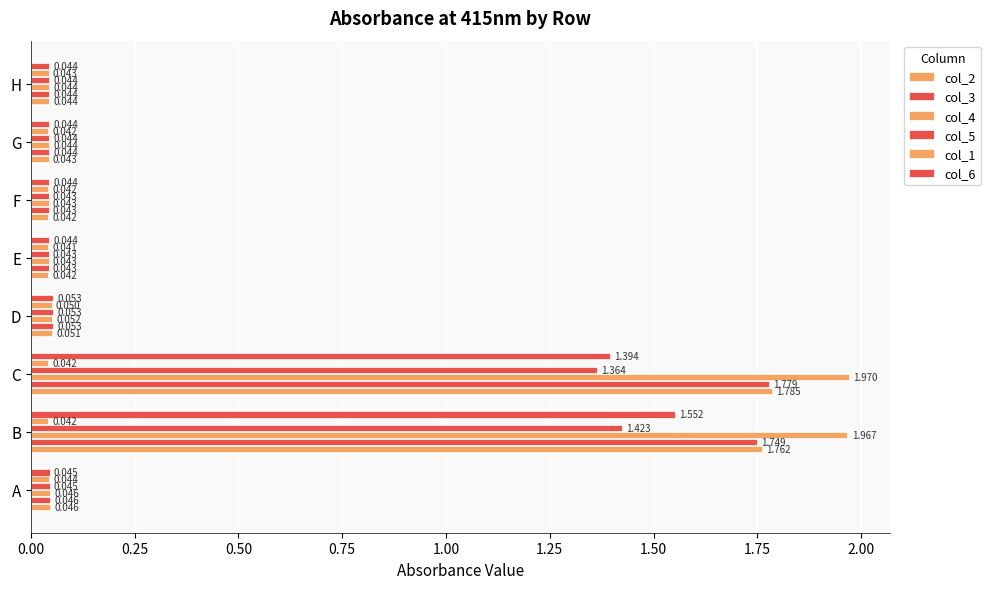

How many categories are shown in the chart?

8